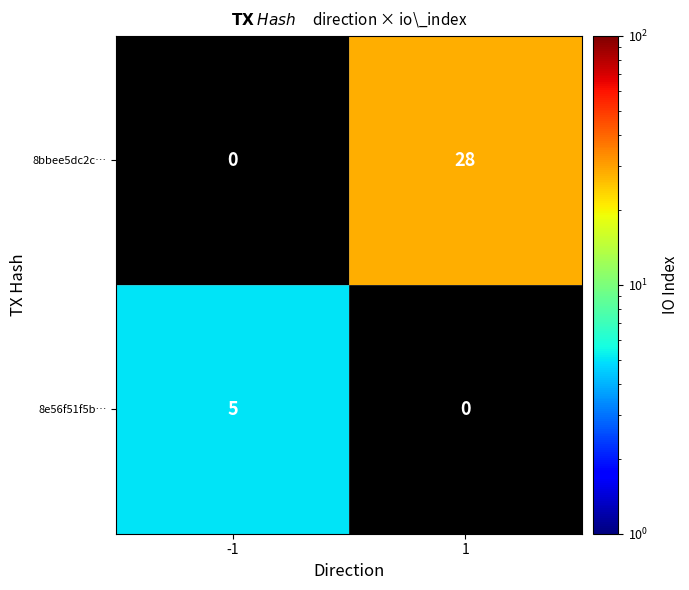

The 8e56f51f5b… series shows 3 at -1. True or false?

False